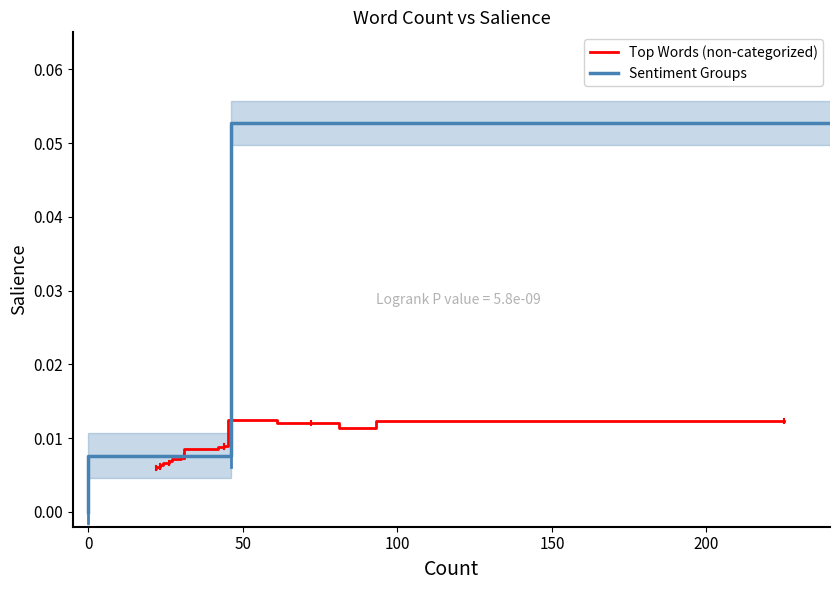

How many points are lower than both their immediate neighbors (excluding endpoints)?

3